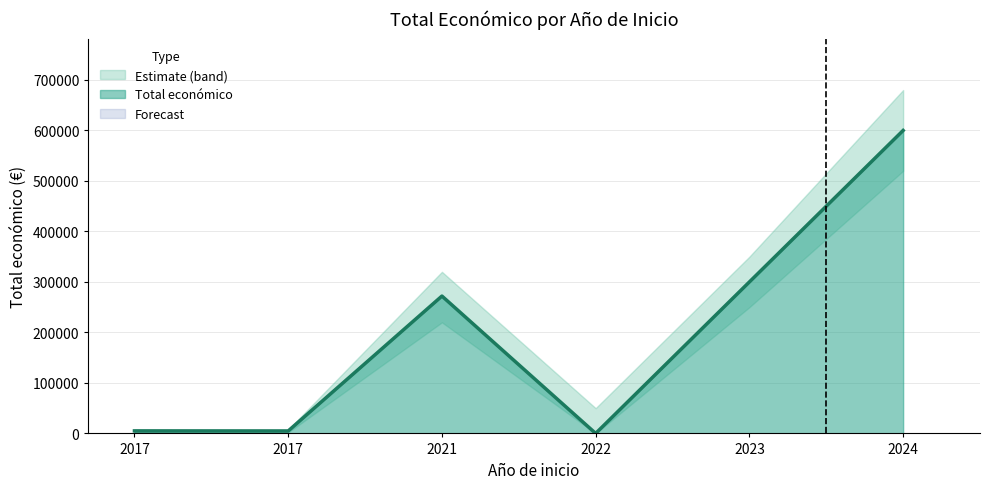

How many points are lower than both their immediate neighbors (excluding endpoints)?

2